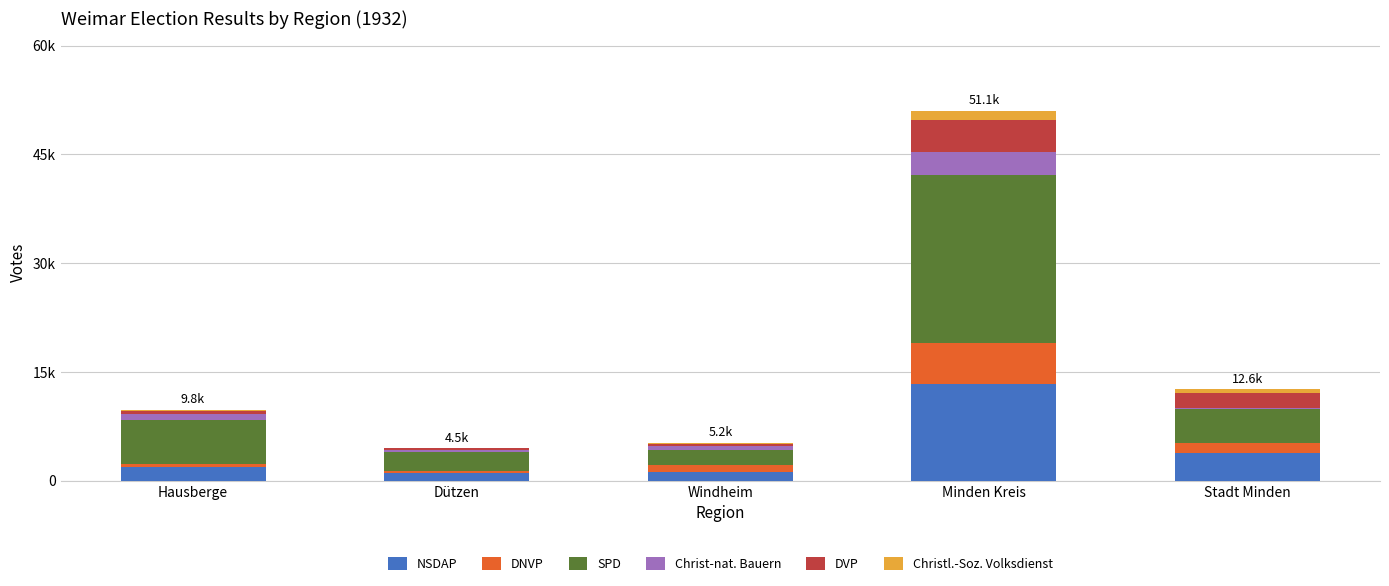

What are all the series names shown in the legend?

NSDAP, DNVP, SPD, Christ-nat. Bauern, DVP, Christl.-Soz. Volksdienst